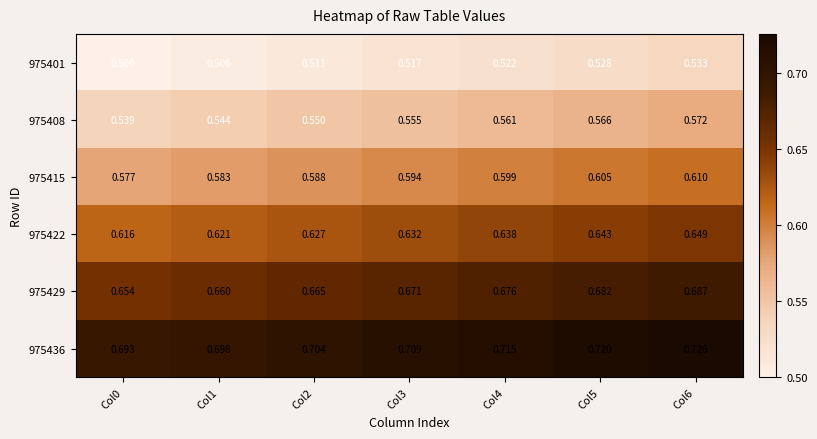

Is the value of 975436 at Col6 greater than the value of 975408 at Col5?

Yes